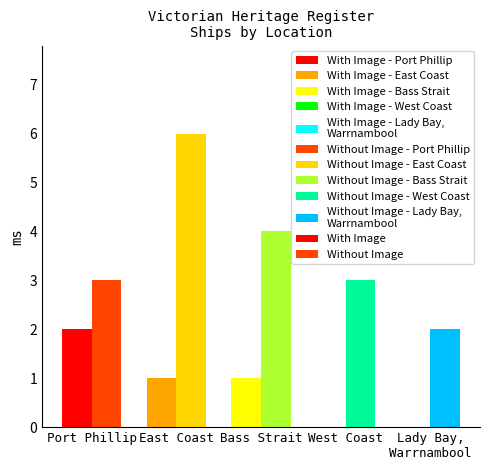

What is the greatest value displayed?

6